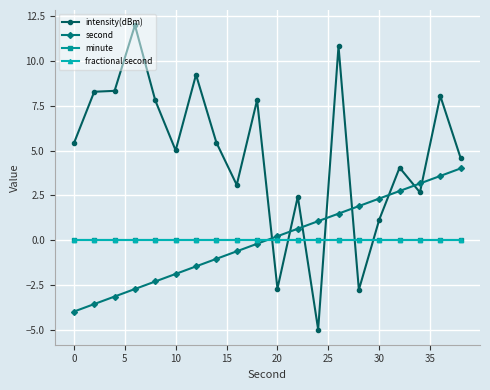

What are all the series names shown in the legend?

intensity(dBm), second, minute, fractional second